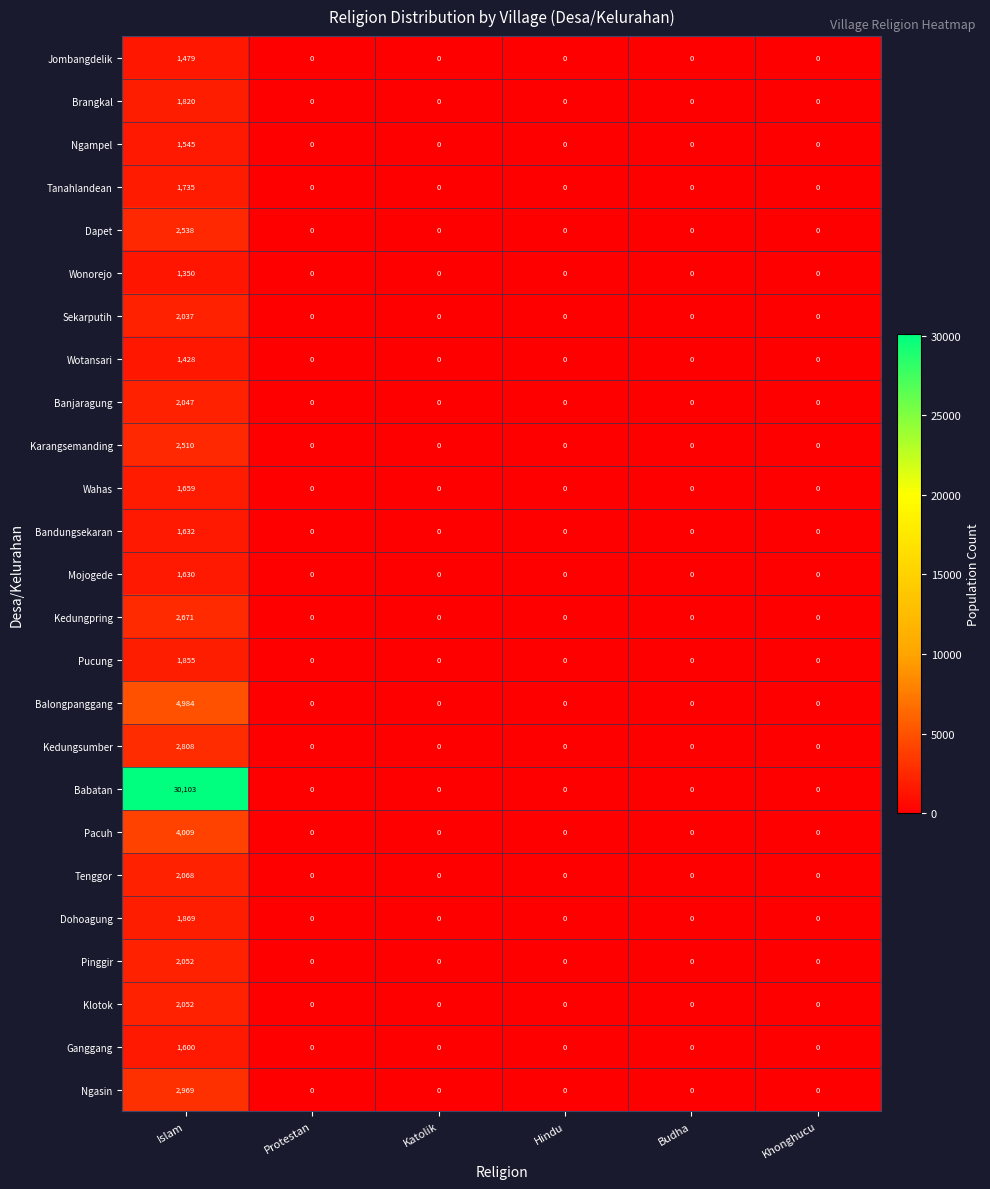

What is the average value of the Wotansari series?

238